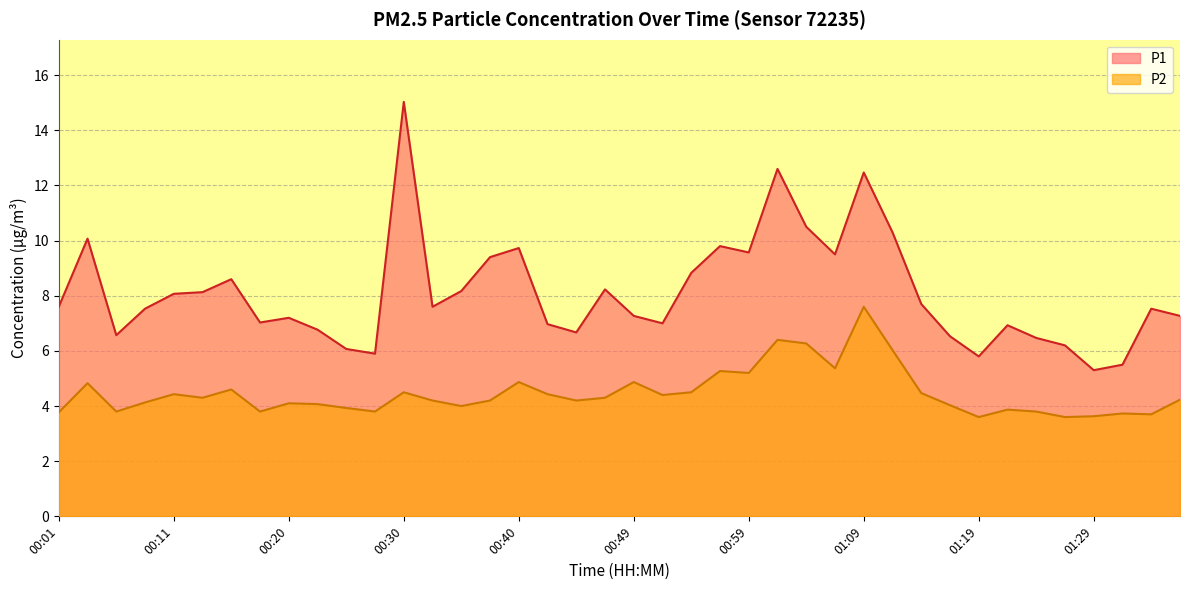

Which series has the widest spread of values?

P1